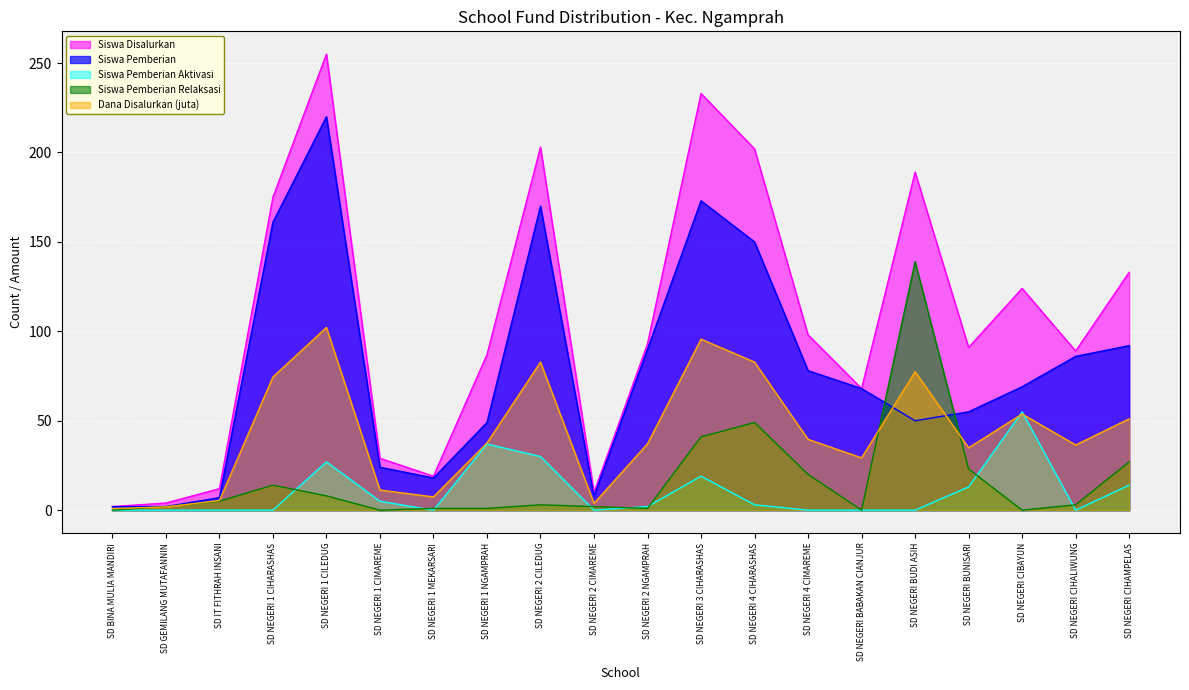

The value of Dana Disalurkan (juta) at SD NEGERI 1 CILEDUG is 102.2. True or false?

True